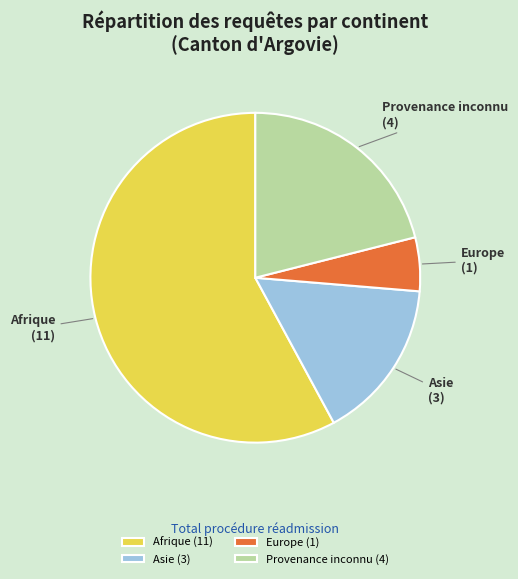

Is Asie the majority of the pie?

No